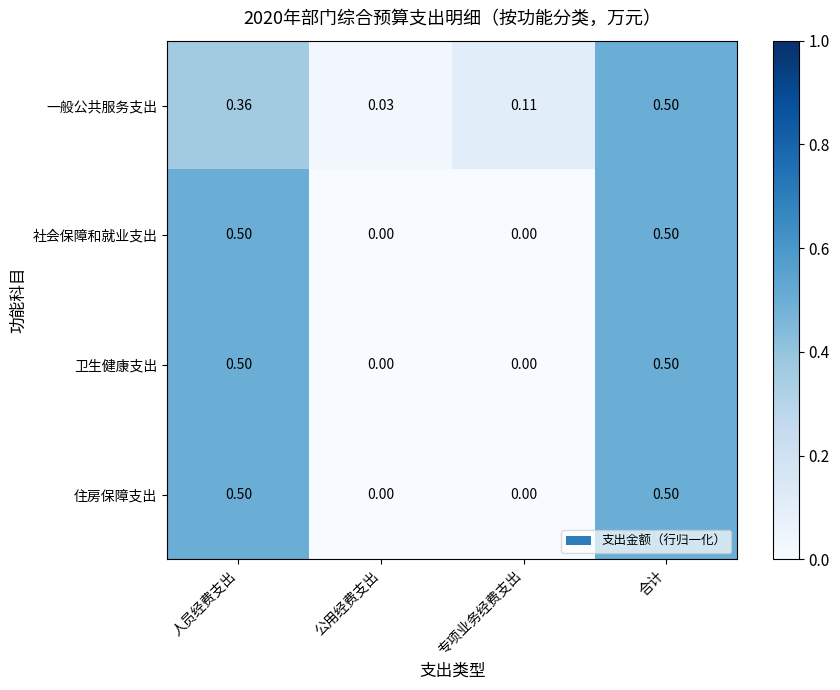

What is the total value across all series at 合计?

2.0